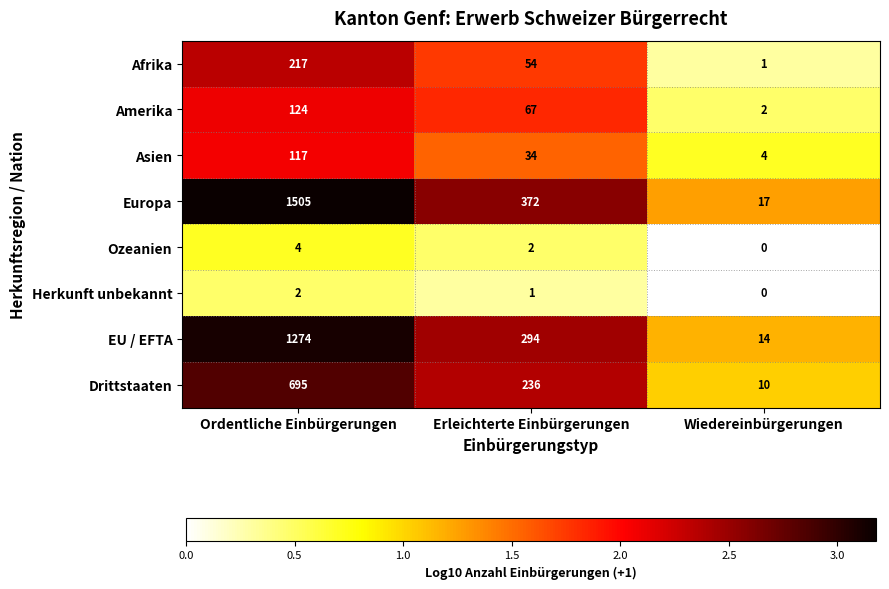

What is the difference between the maximum and second lowest values in the Europa series?

1133